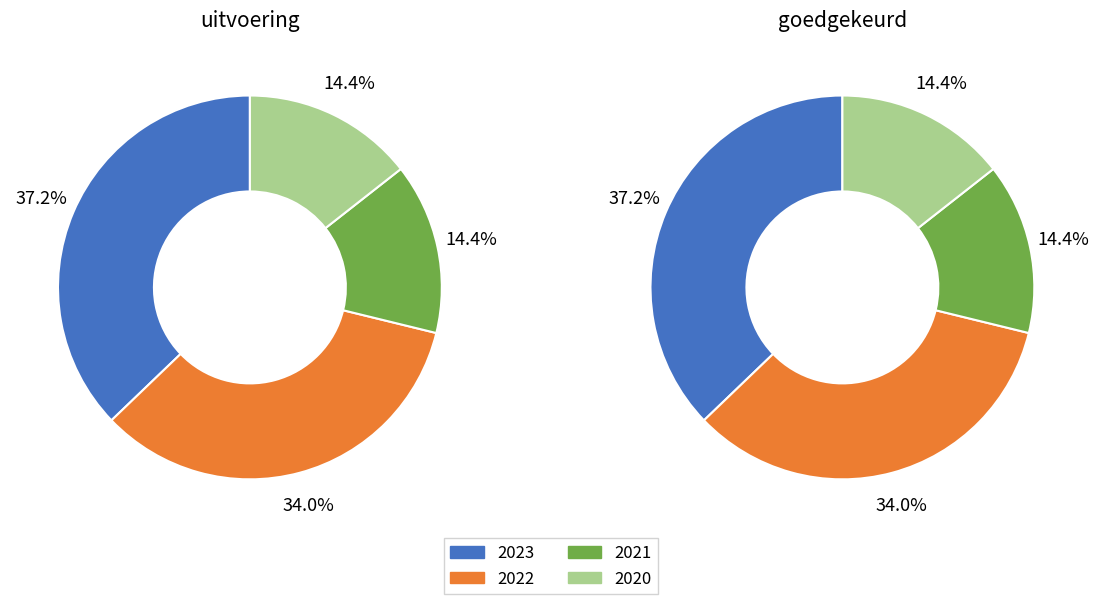

The 2020 slice represents 20% of the pie. True or false?

False